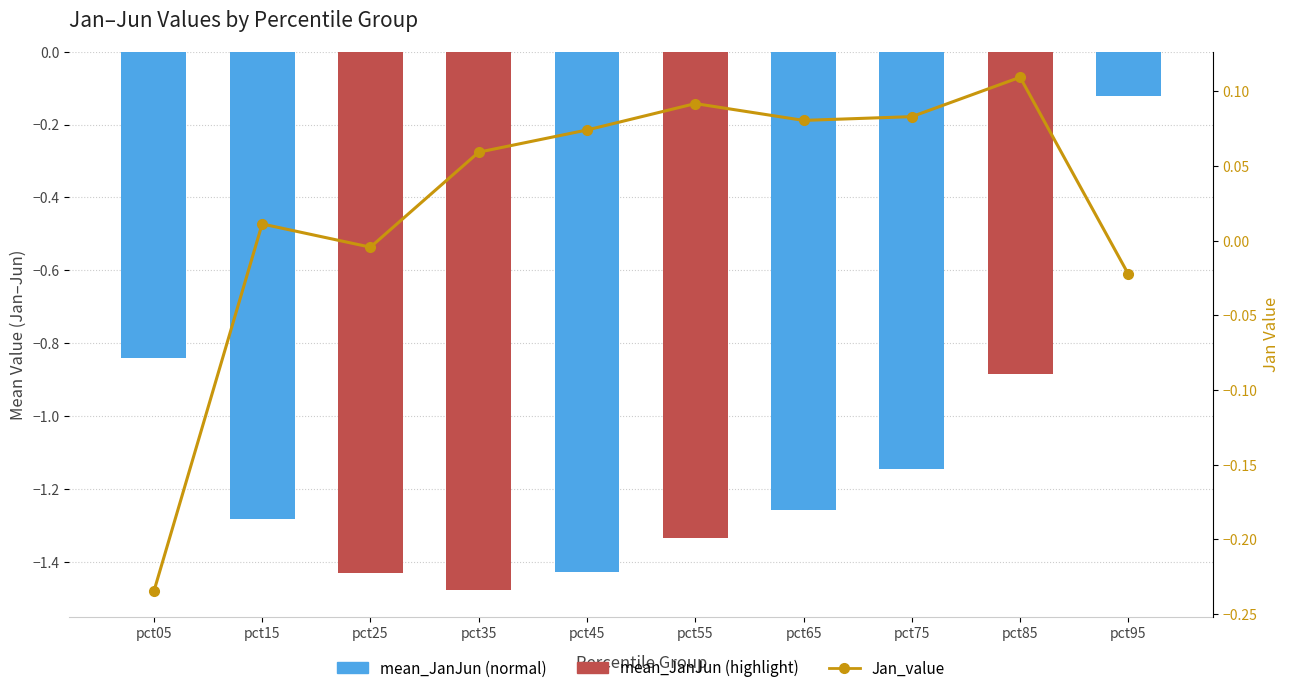

Rank the series by their average value, from lowest to highest.

mean_JanJun, Jan_value